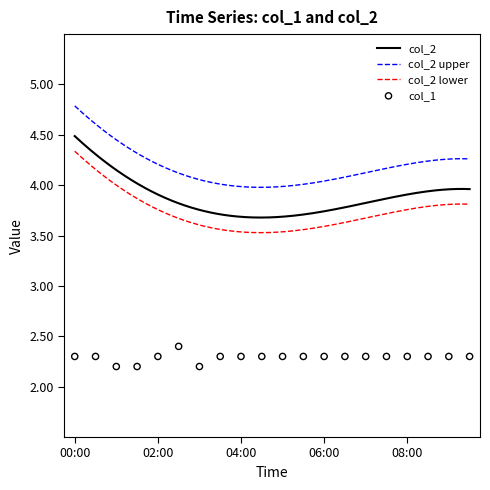

What is the ratio of the value at 05:00 to the value at 01:00?

1.0